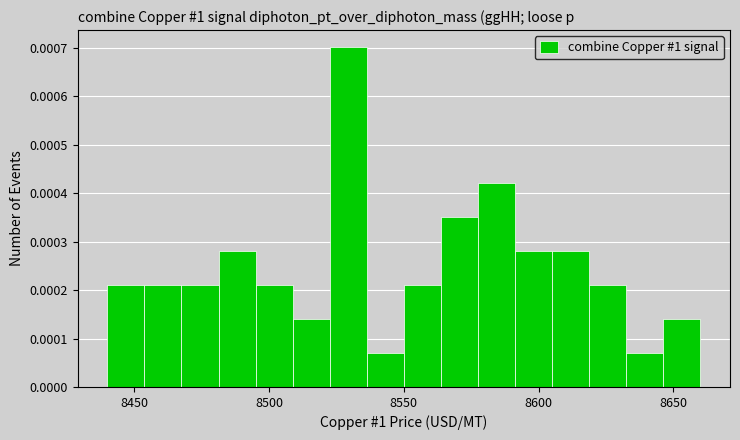

Read against the x-axis, roughly where is the centre of the tallest bar?

8530